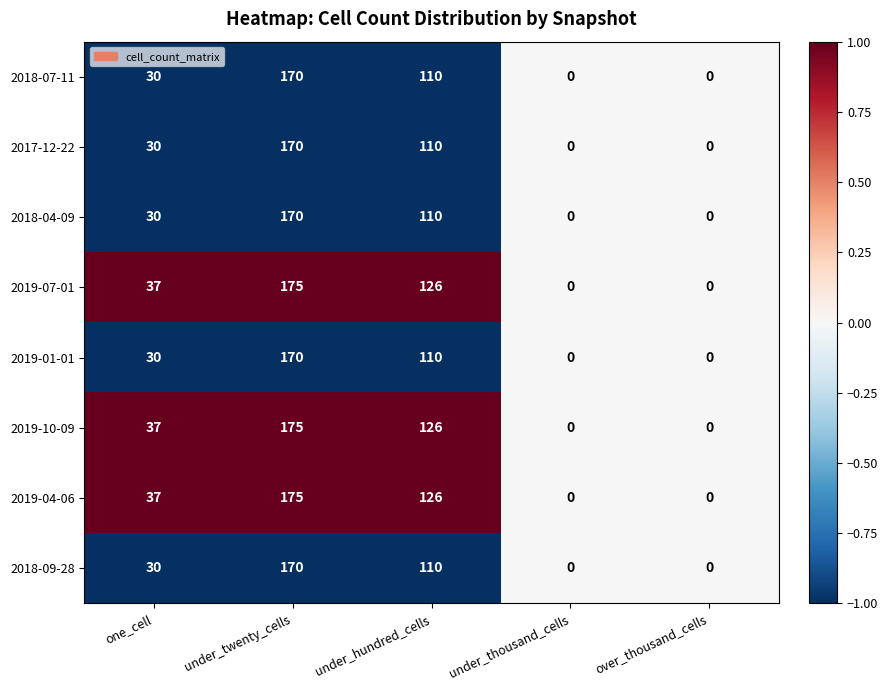

At which label does 2018-04-09 reach its peak?

under_twenty_cells